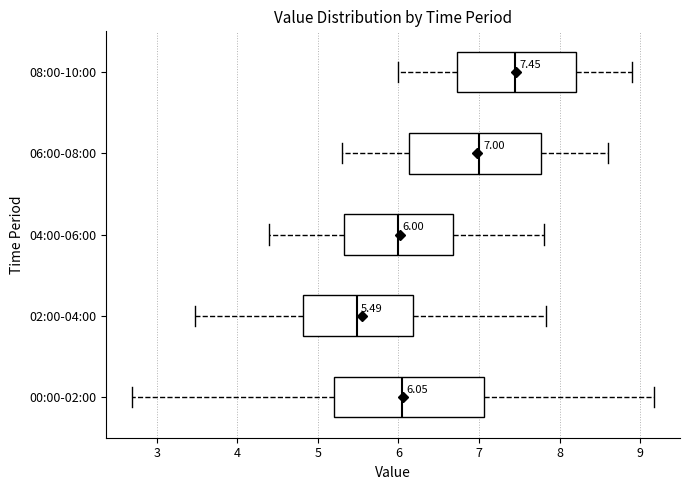

Which box has the furthest to the right median line?

08:00-10:00